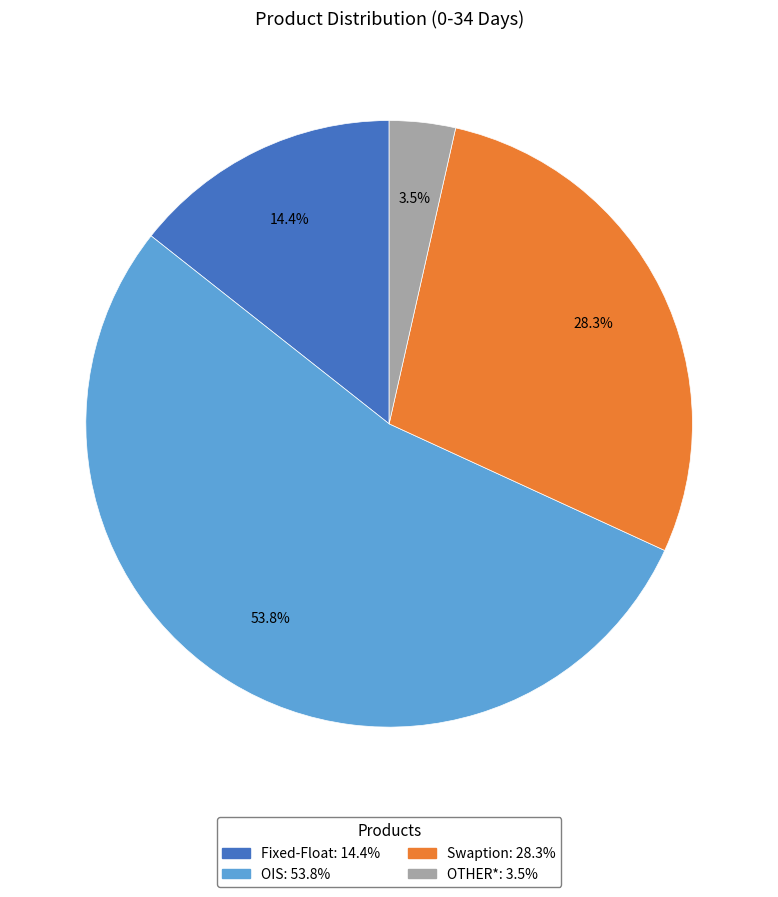

Which slice is the smallest?

OTHER*